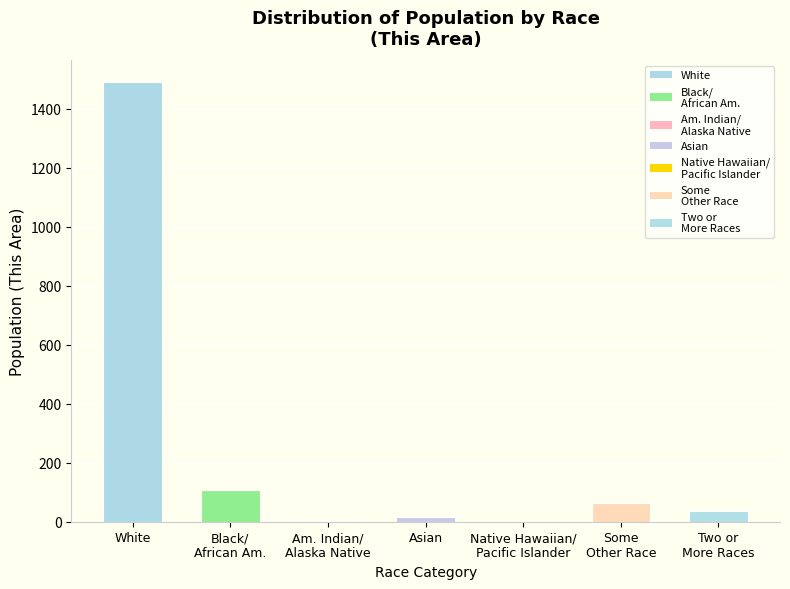

Which category has the highest value across all series?

White